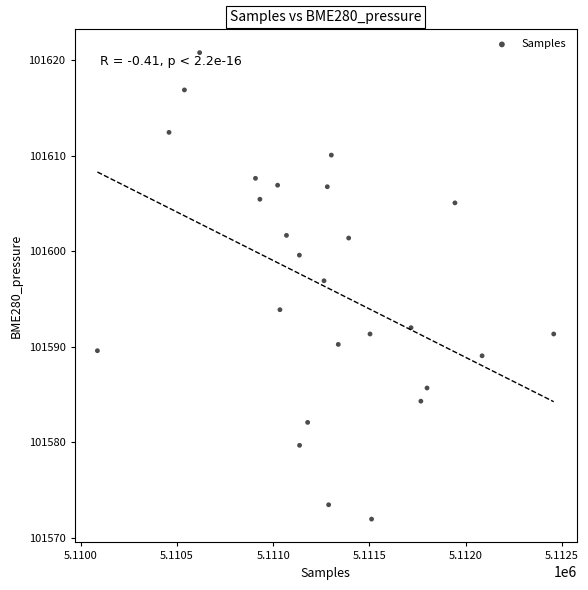

What Y value in the scatter plot is closest to 101596?

101596.9